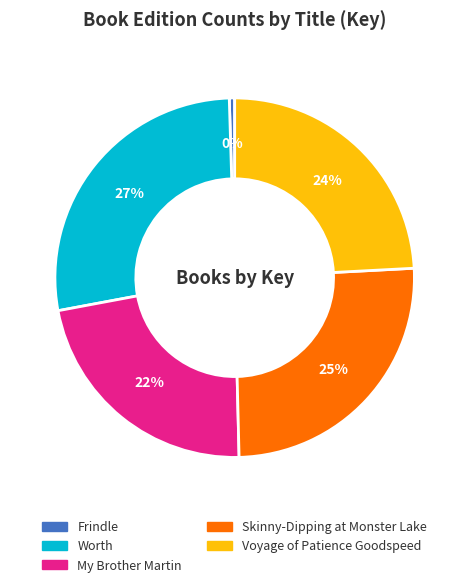

Which category has the biggest portion of the pie?

Worth